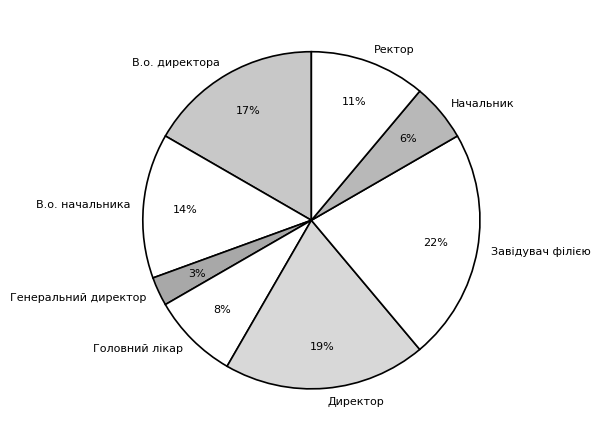

Does Генеральний директор represent more than half of the total?

No